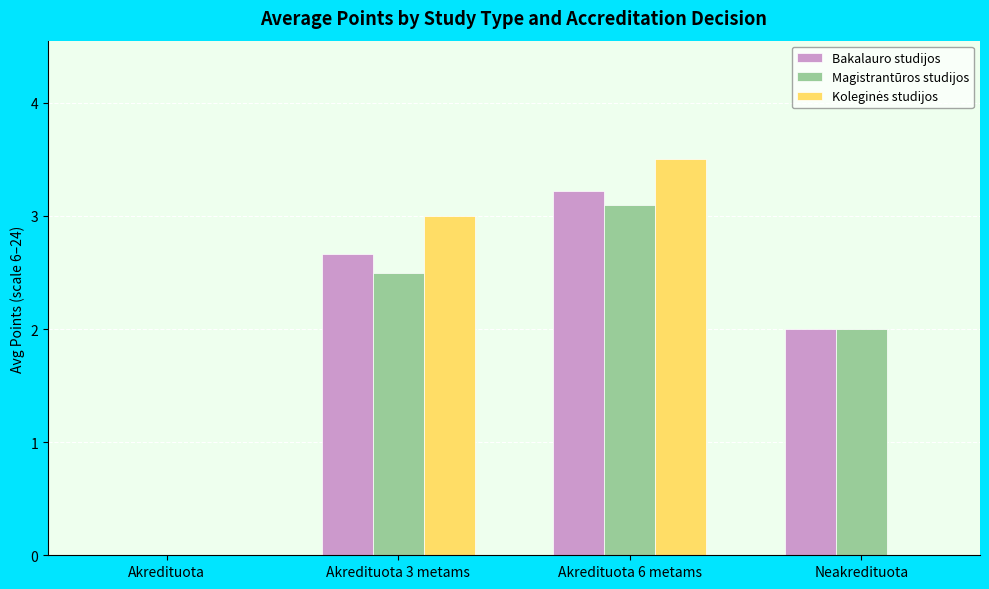

The Bakalauro studijos series shows 0.0 at Akredituota. True or false?

True